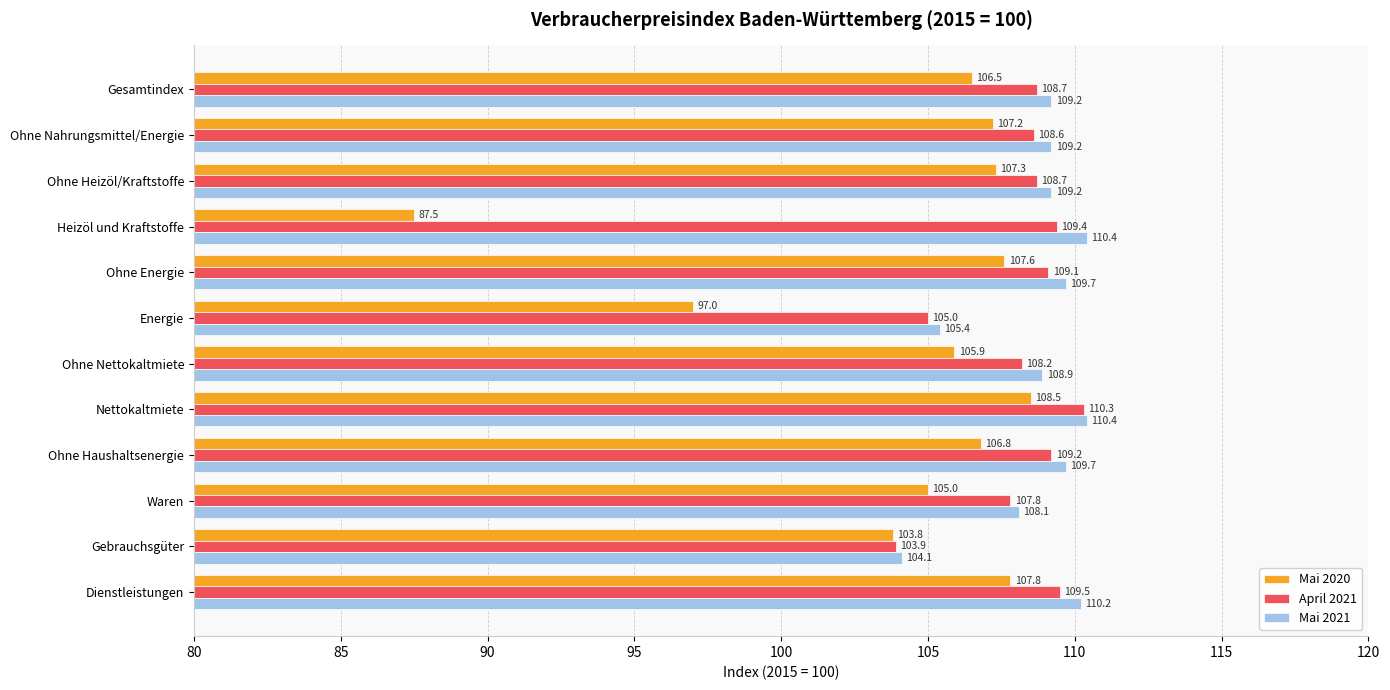

What are all the series names shown in the legend?

Mai 2020, April 2021, Mai 2021